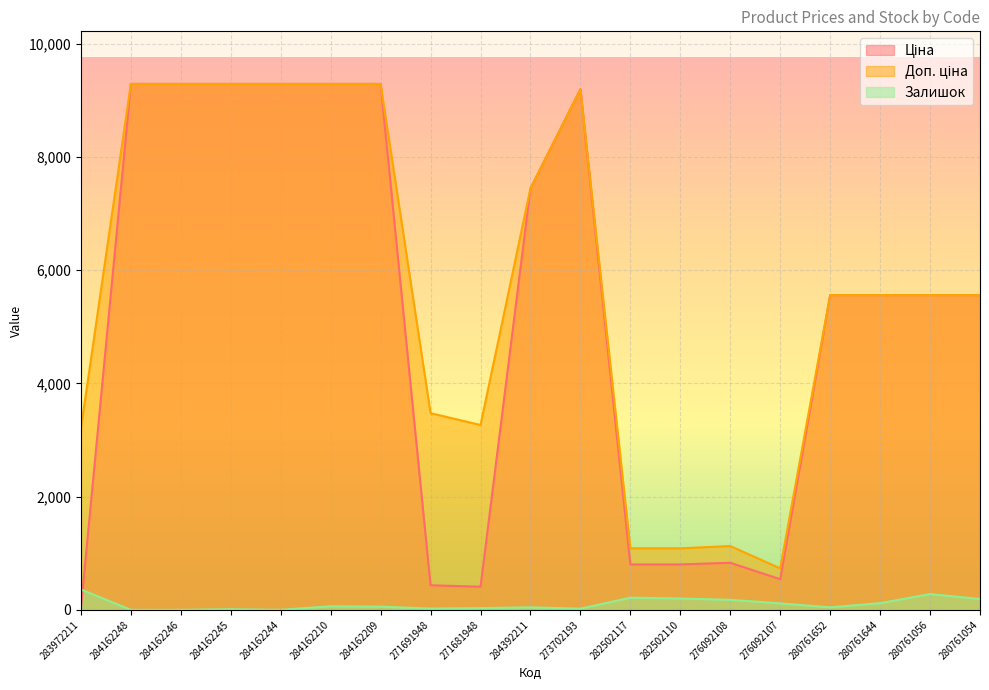

What is the average value of the Ціна series?

5182.9